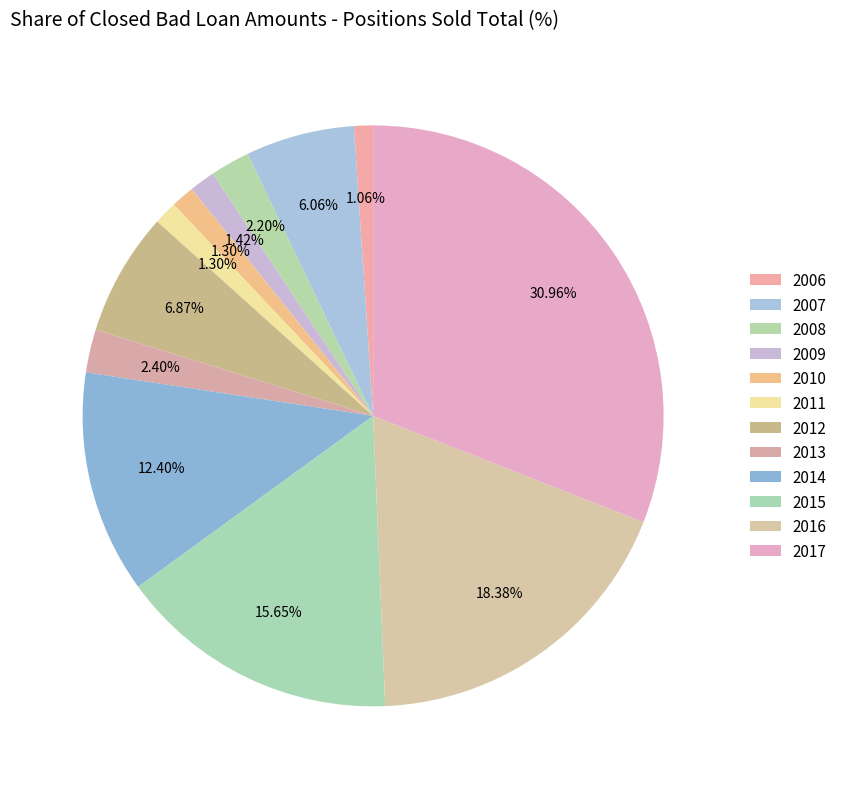

To the nearest percent, what is the difference between the largest and smallest slice percentages?

30%